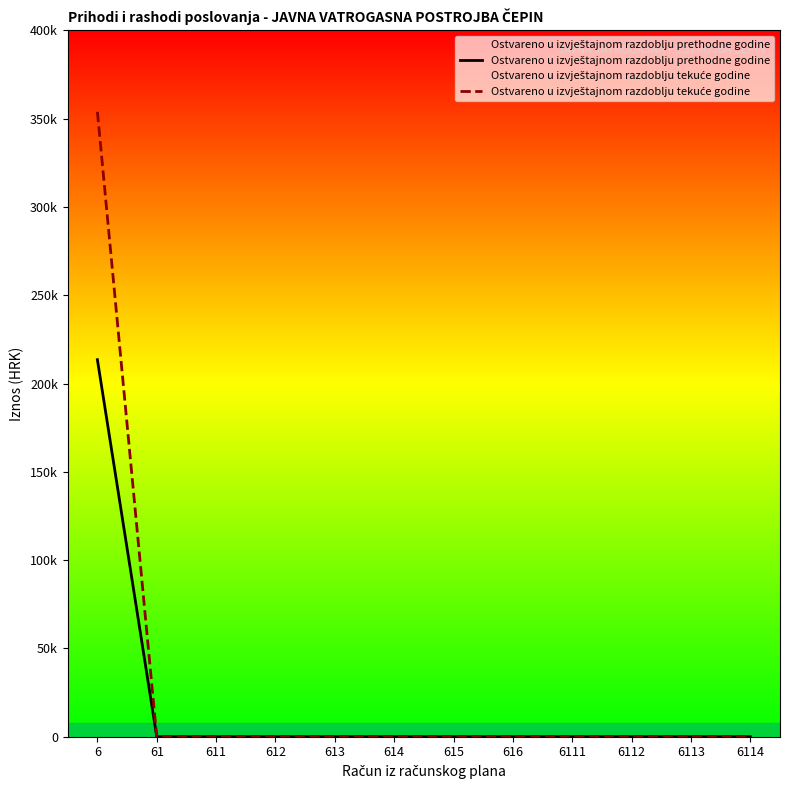

Rank the series by their maximum value, from highest to lowest.

Ostvareno u izvještajnom razdoblju tekuće godine, Ostvareno u izvještajnom razdoblju prethodne godine